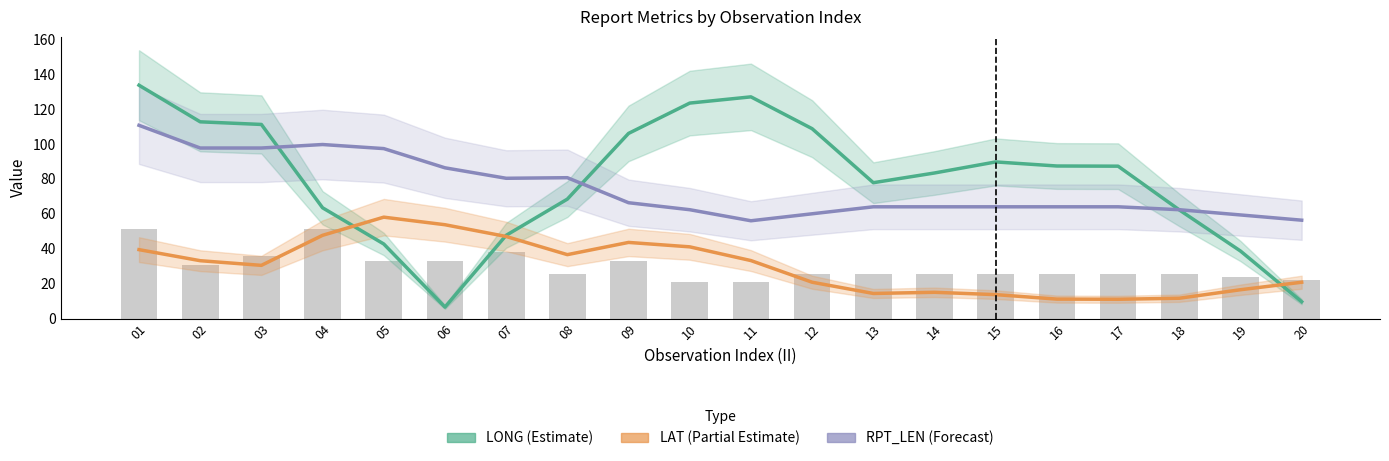

Which series has the largest total across all categories?

LONG (Estimate)